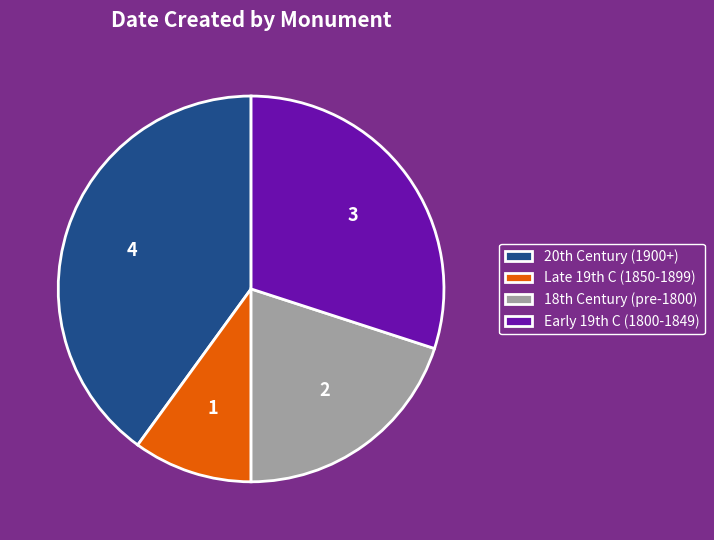

Which slice is the largest?

20th Century (1900+)